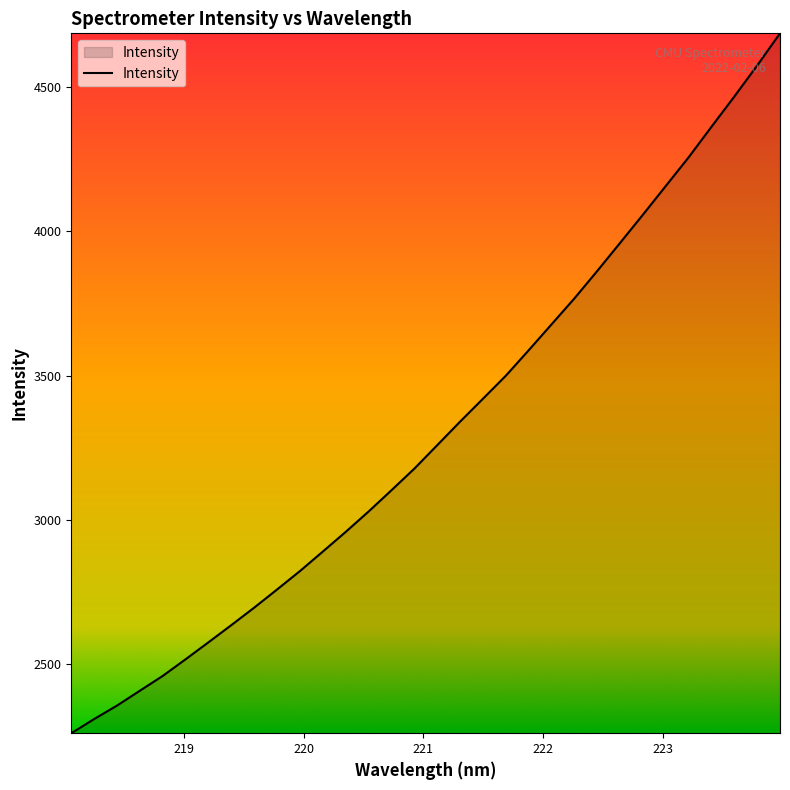

What is the difference between the maximum and minimum values?

2427.4